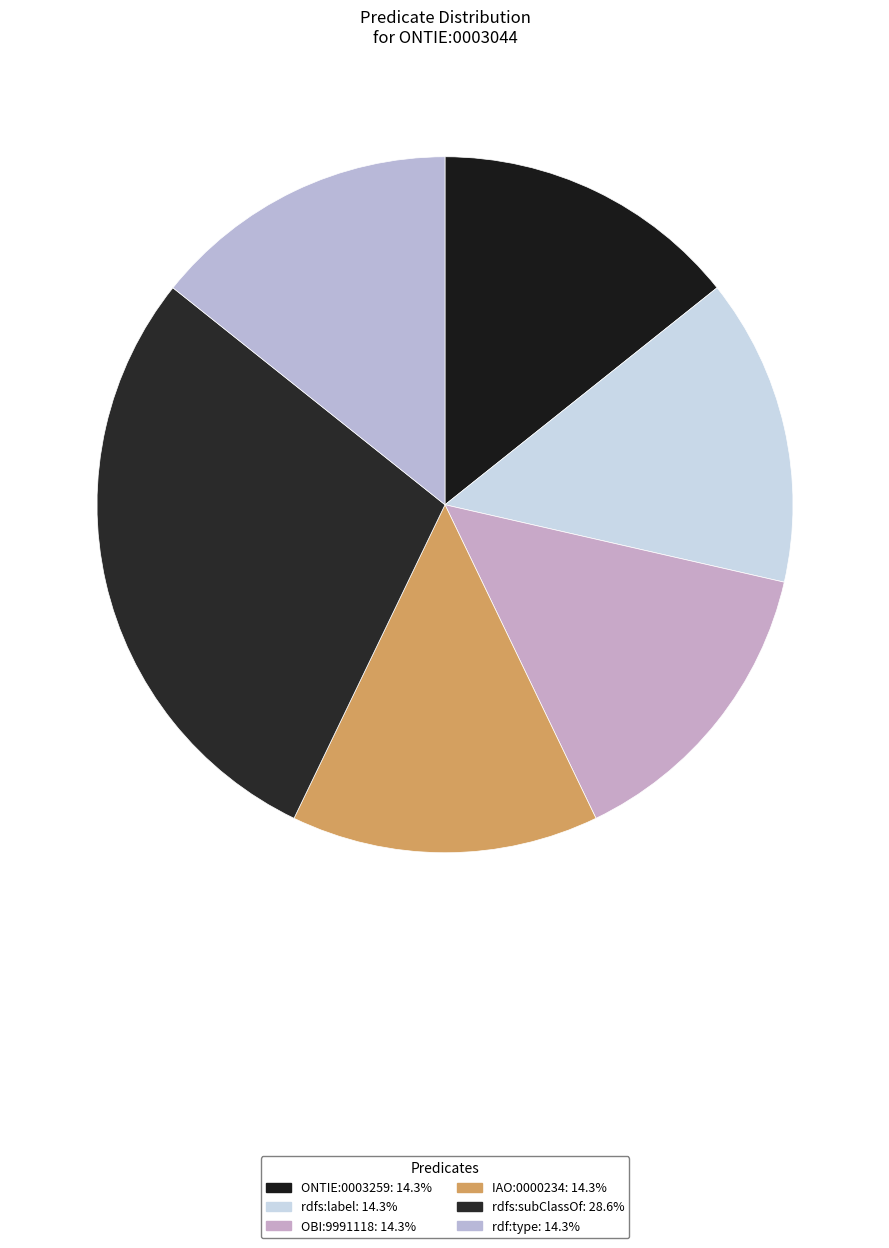

To the nearest percent, what portion does OBI:9991118 represent?

14%